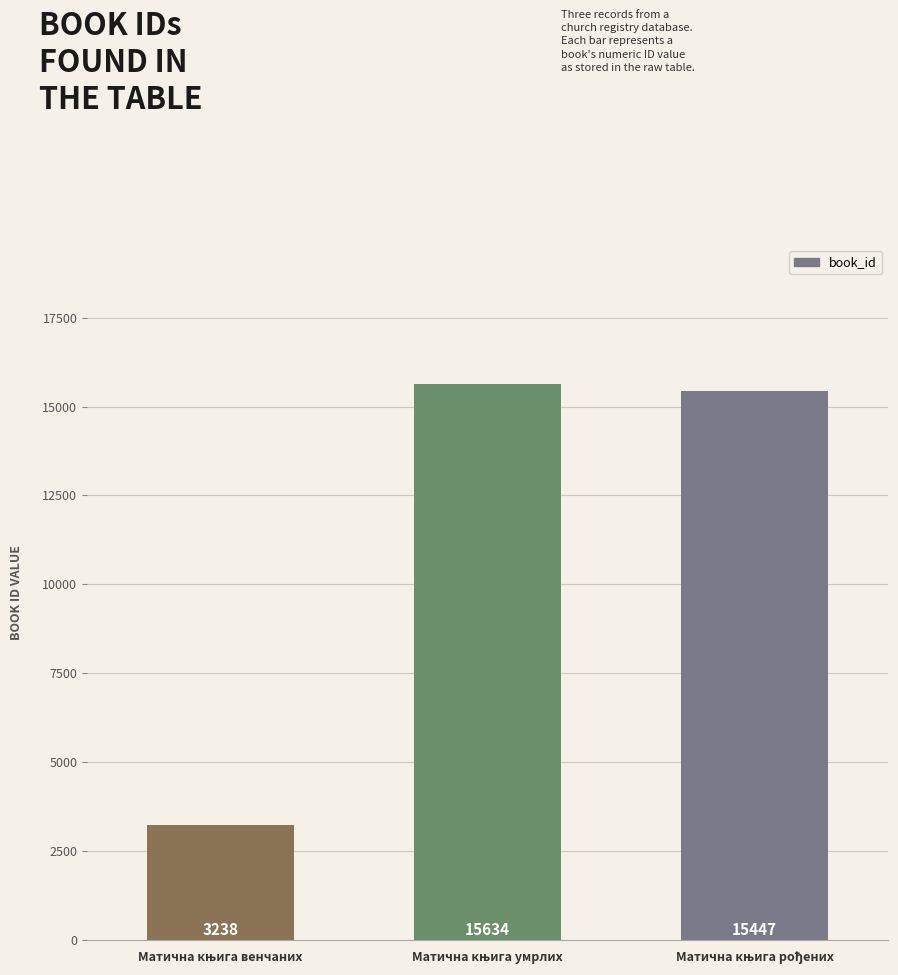

What is the greatest value displayed?

15634